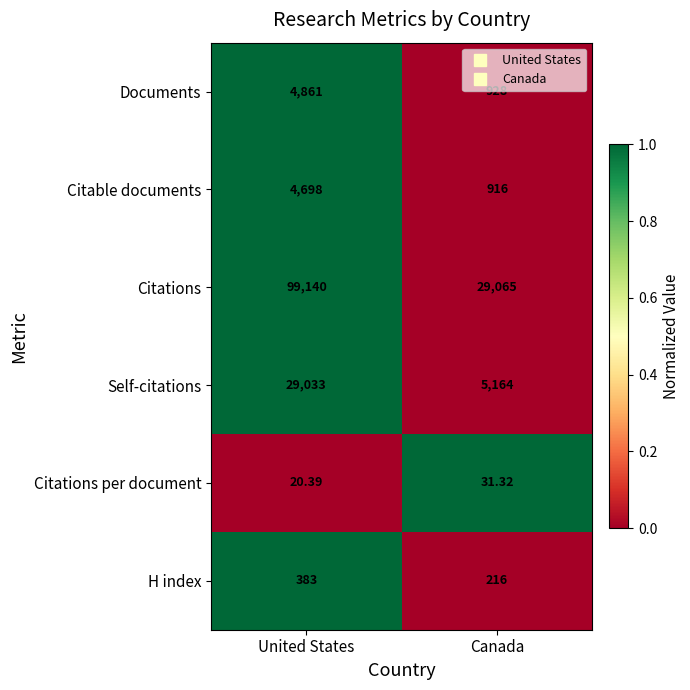

At which category is the sum across all series the highest?

United States